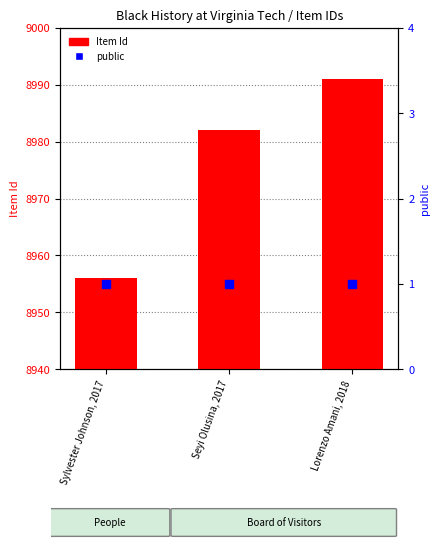

At which category is the sum across all series the highest?

Lorenzo Amani, 2018